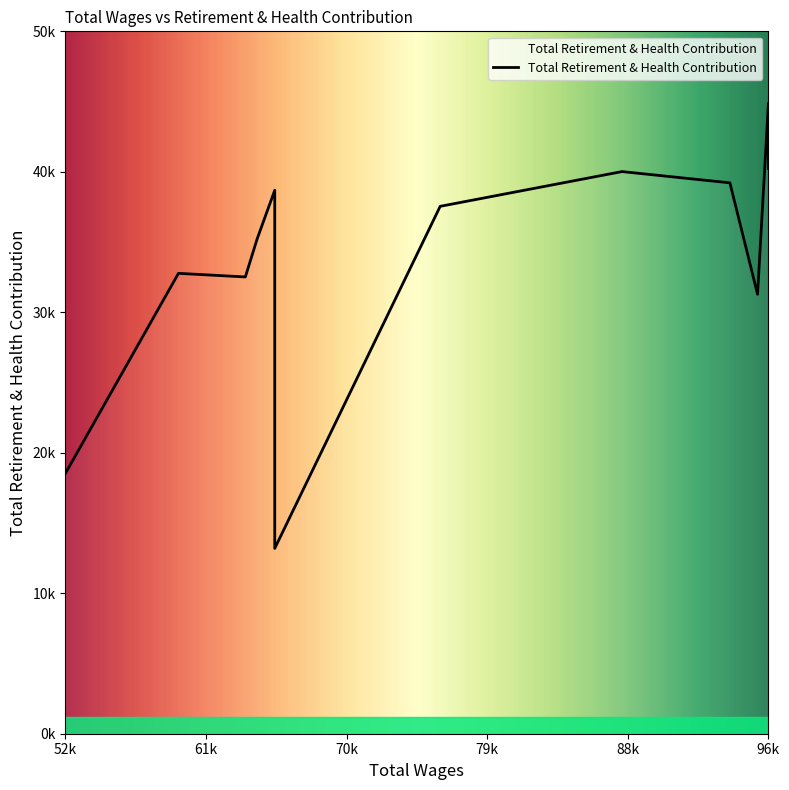

True or false: there are more than 1 points higher than both neighbors.

True